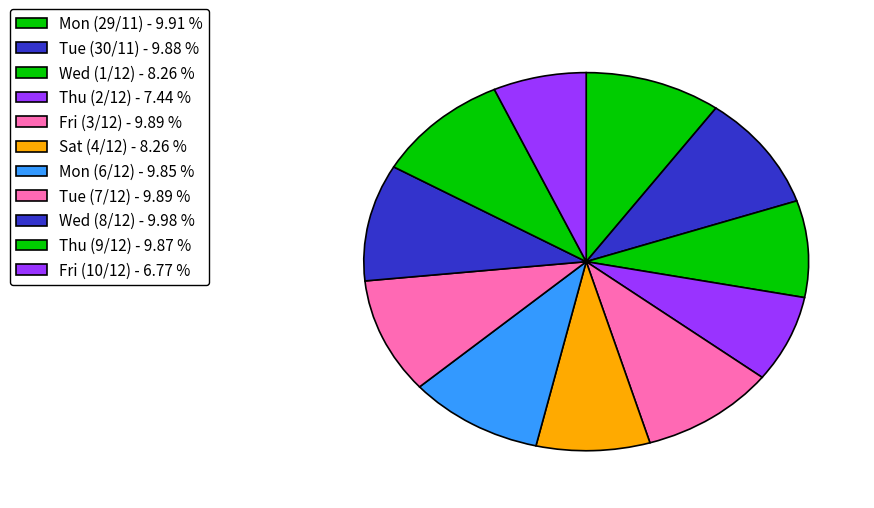

The Wed (1/12) slice represents 22% of the pie. True or false?

False